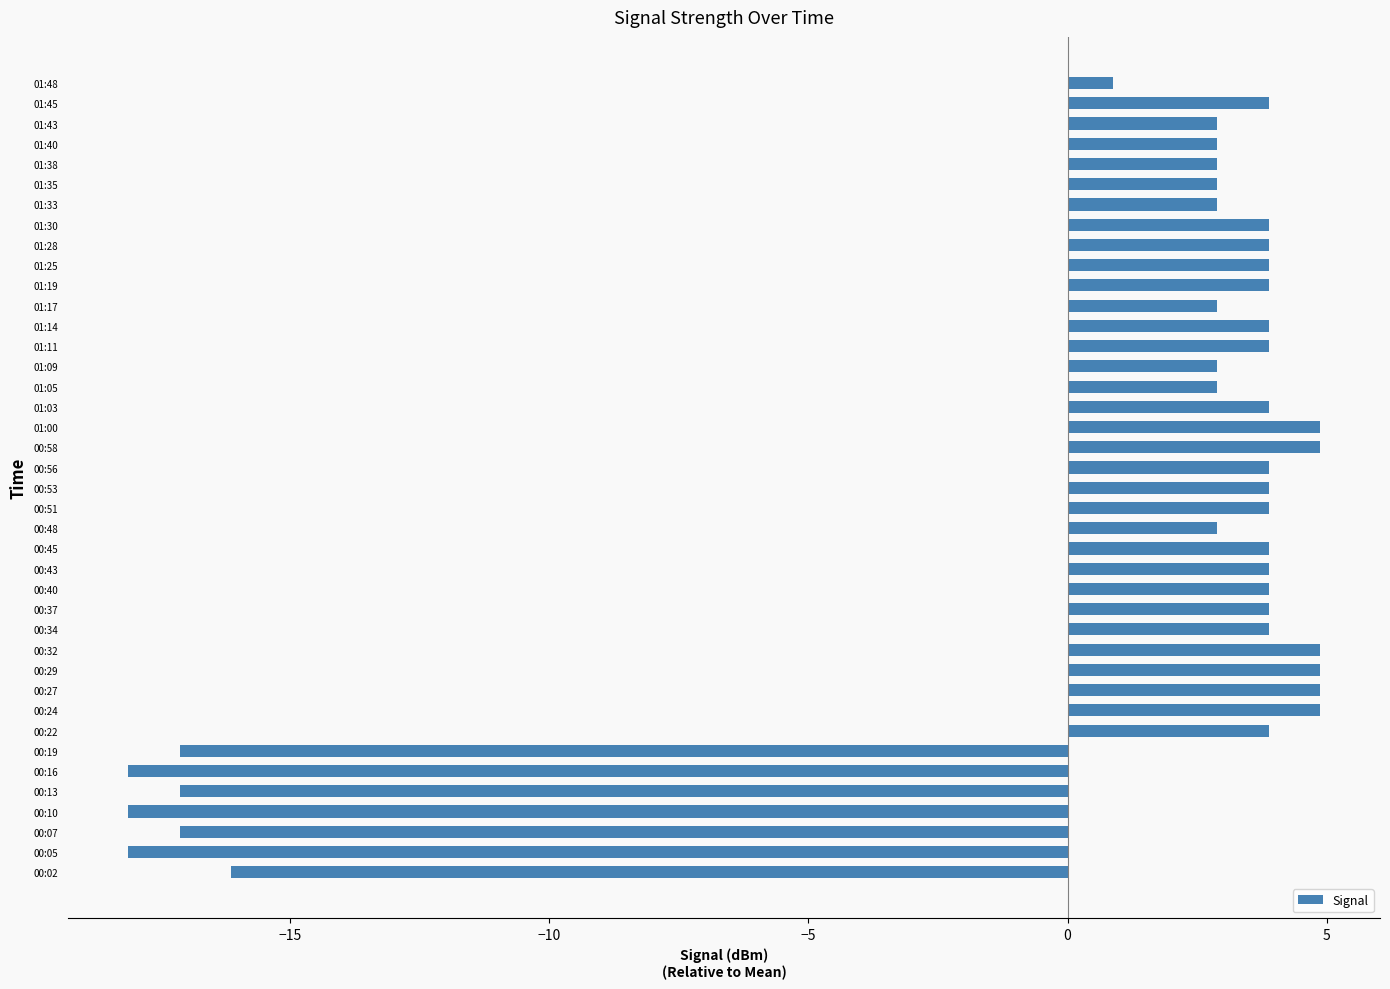

At which label is the value closest to -6?

01:48